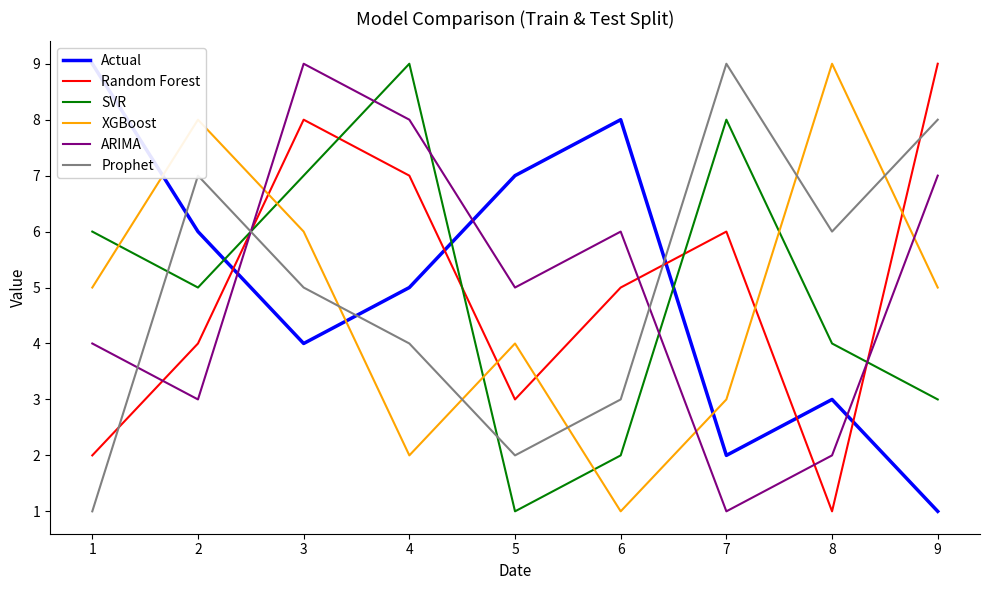

What is the greatest value displayed?

9